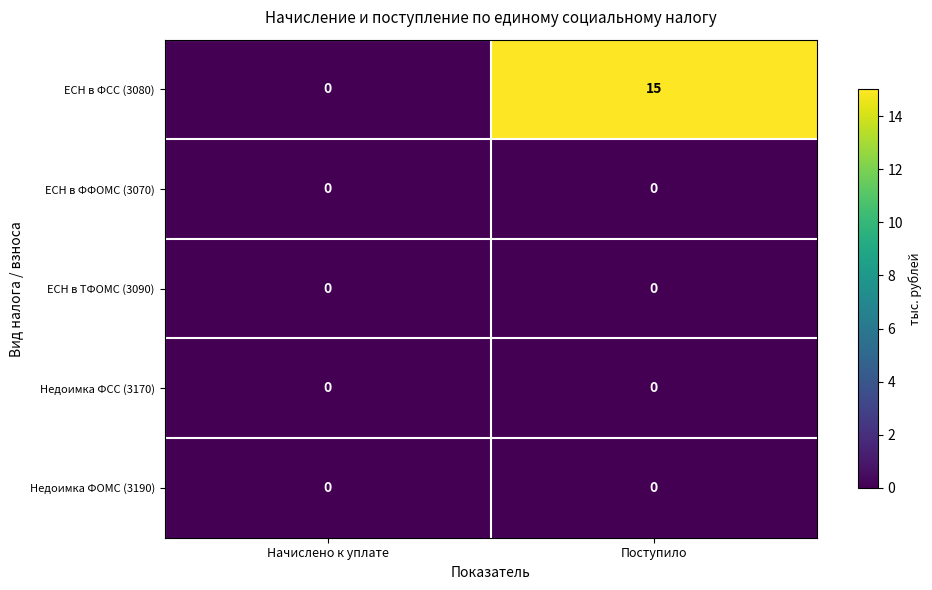

Reading left to right, list all the values displayed in this chart.

ЕСН в ФСС (3080): Начислено к уплате=0	Поступило=15
ЕСН в ФФОМС (3070): Начислено к уплате=0	Поступило=0
ЕСН в ТФОМС (3090): Начислено к уплате=0	Поступило=0
Недоимка ФСС (3170): Начислено к уплате=0	Поступило=0
Недоимка ФОМС (3190): Начислено к уплате=0	Поступило=0